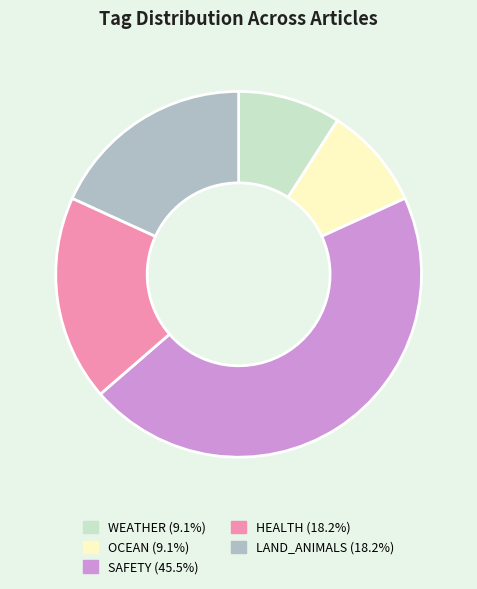

Is there a majority slice in this chart?

No